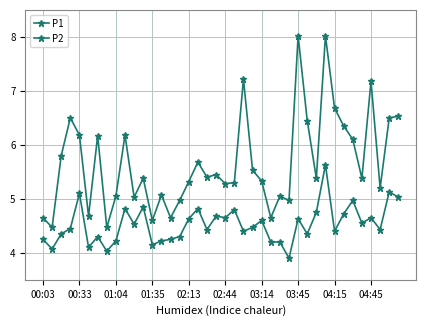

True or false: P1 and P2 intersect in this chart.

False